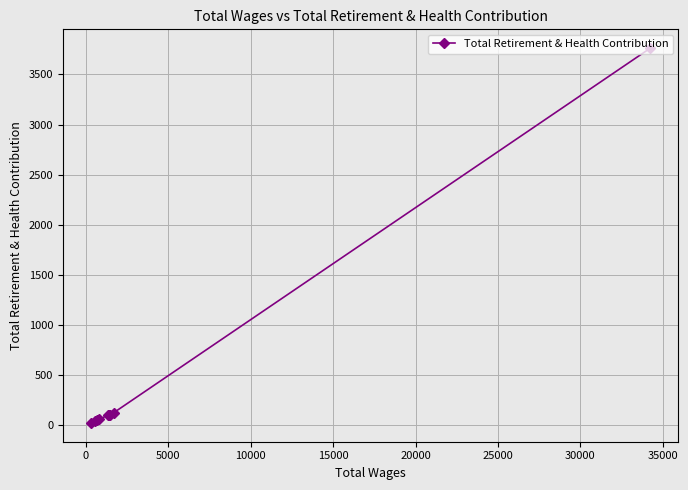

What is the sum of all values?

4381